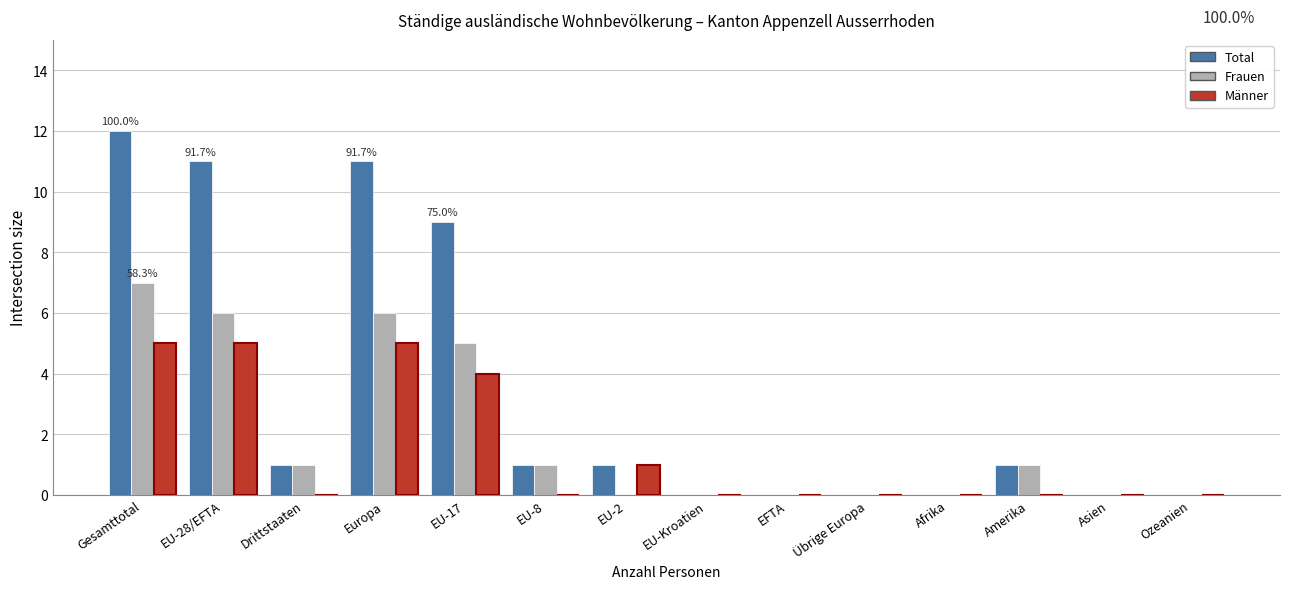

Are the bars grouped side by side (vs. stacked)?

Yes